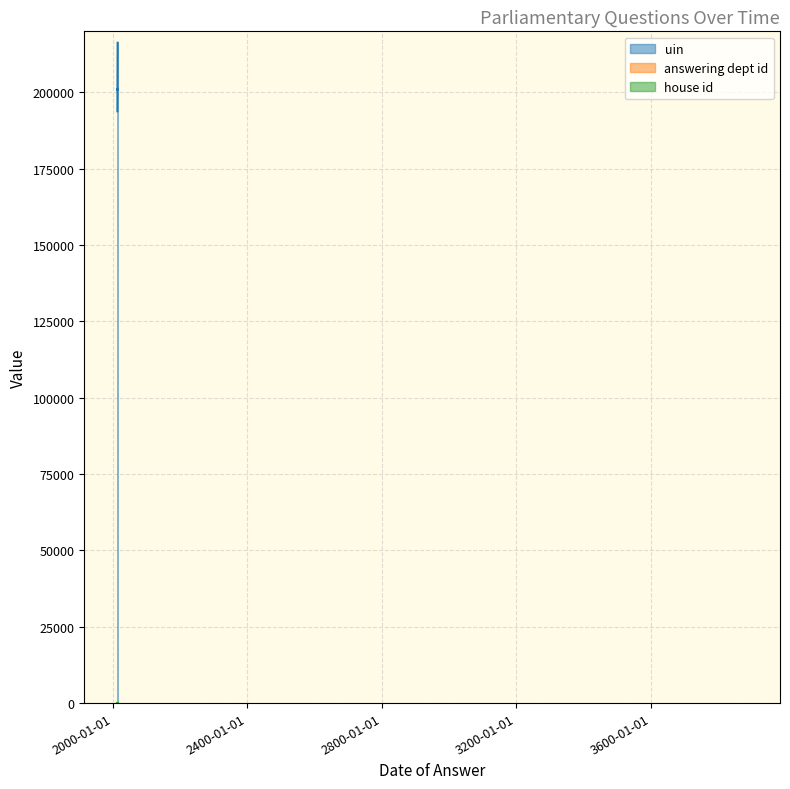

What are all the series names shown in the legend?

uin, answering dept id, house id